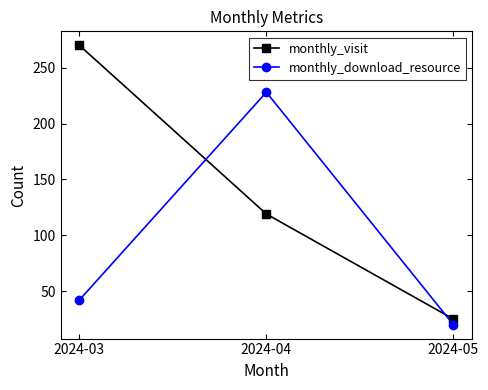

Is the value of monthly_visit at 2024-03 greater than the value of monthly_download_resource at 2024-04?

Yes